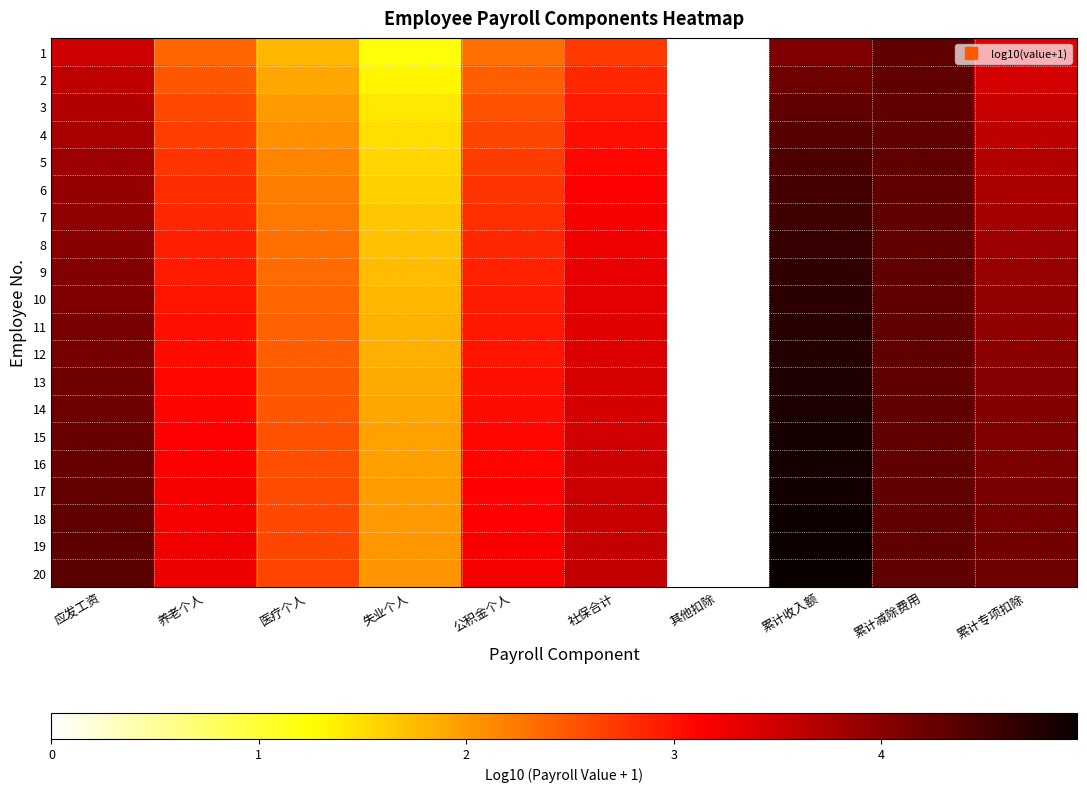

What is the difference between the highest and lowest values at 社保合计?

0.9